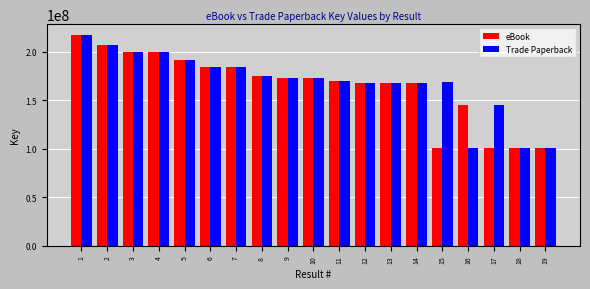

How many data points does each series have?

19